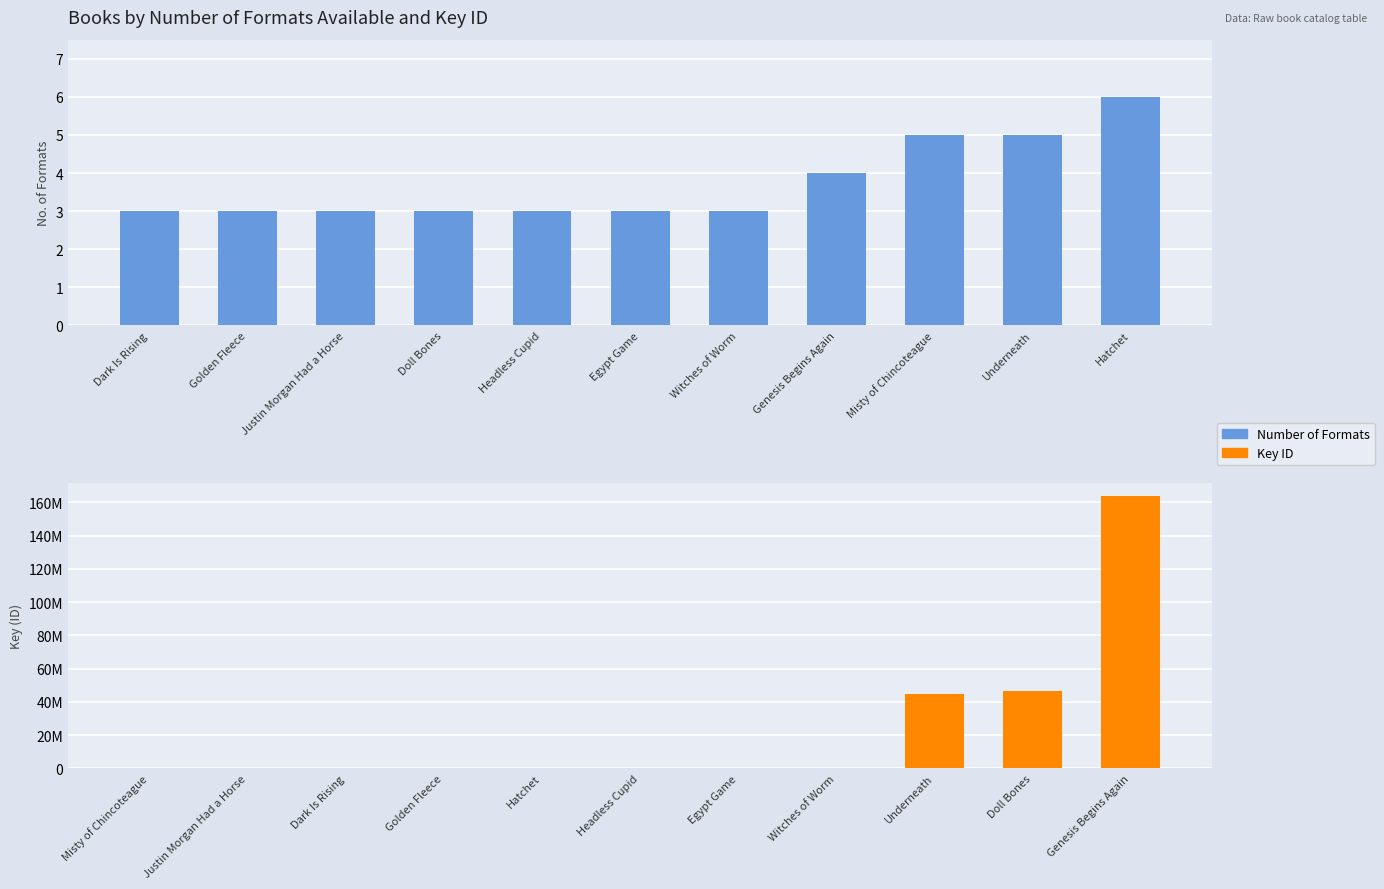

Is it true that Number of Formats equals 3 at Justin Morgan Had a Horse?

True